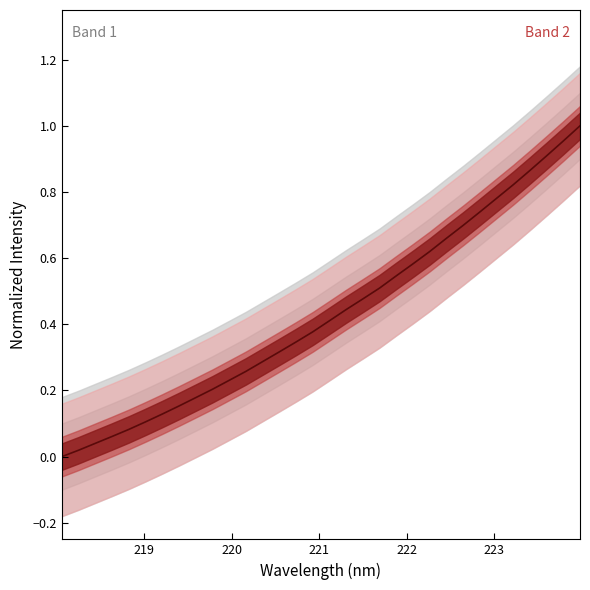

What is the maximum value shown in the chart?

1.0